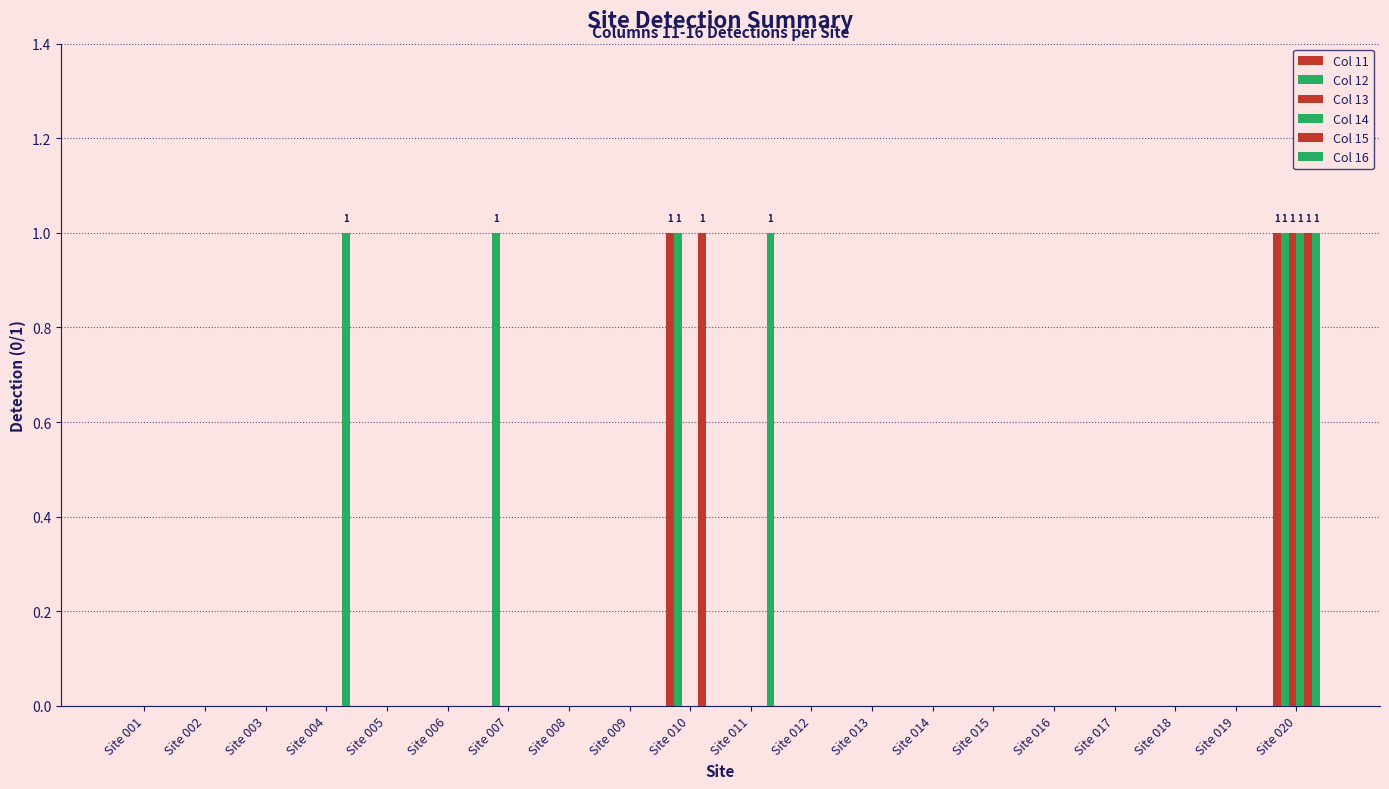

Are the bars grouped side by side (vs. stacked)?

Yes